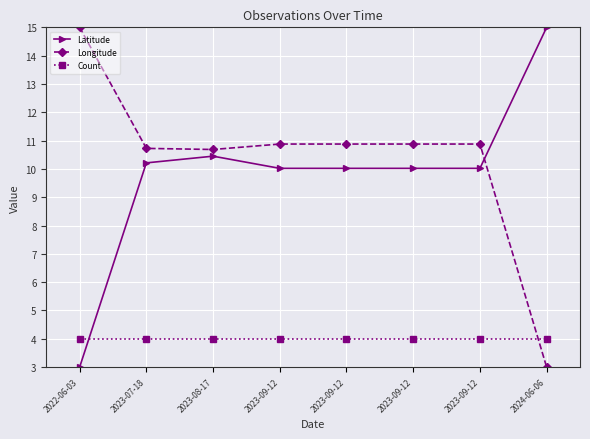

Does the chart have visible grid lines?

Yes